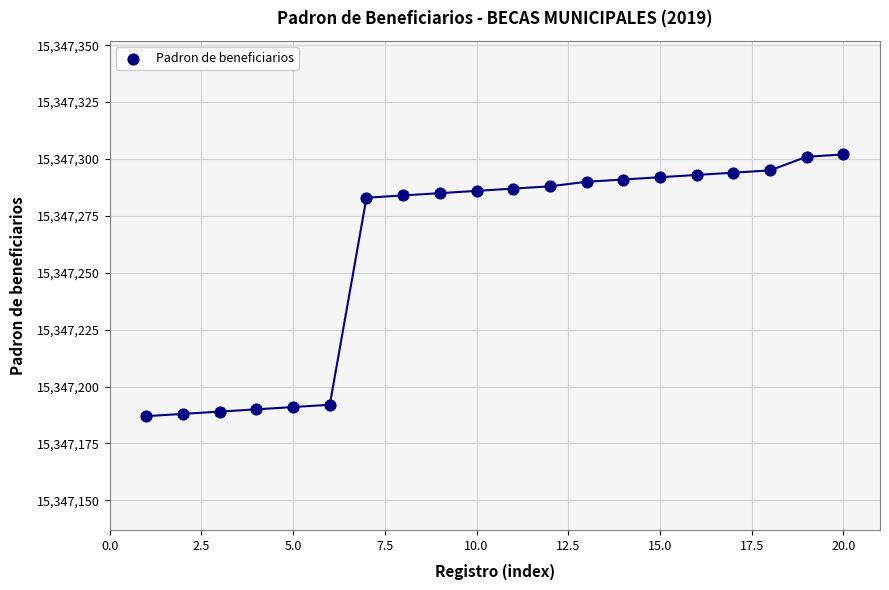

What is the range of Y values (max minus min)?

115